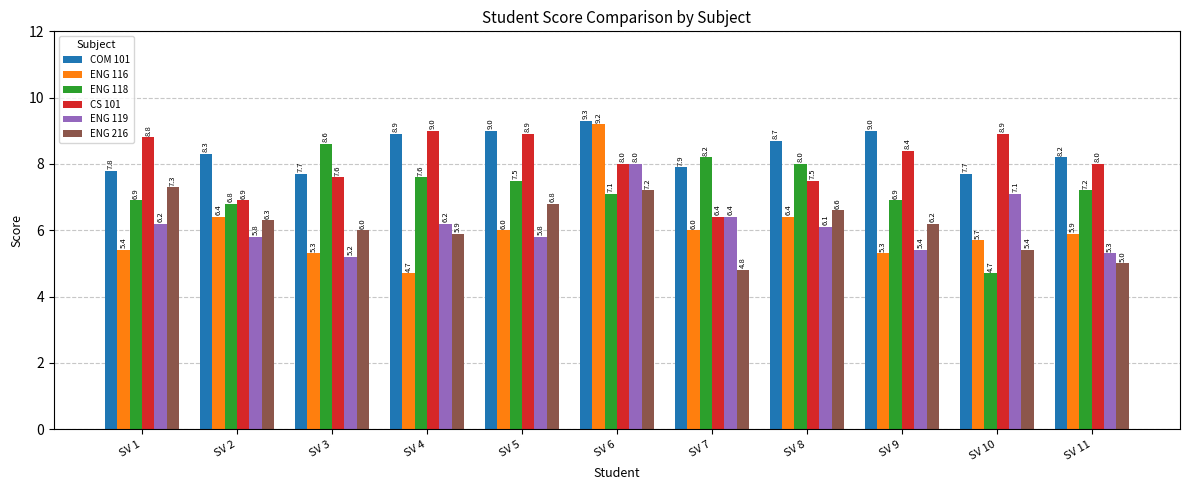

Reading left to right, list all the values displayed in this chart.

COM 101: SV 1=7.8	SV 2=8.3	SV 3=7.7	SV 4=8.9	SV 5=9.0	SV 6=9.3	SV 7=7.9	SV 8=8.7	SV 9=9.0	SV 10=7.7	SV 11=8.2
ENG 116: SV 1=5.4	SV 2=6.4	SV 3=5.3	SV 4=4.7	SV 5=6.0	SV 6=9.2	SV 7=6.0	SV 8=6.4	SV 9=5.3	SV 10=5.7	SV 11=5.9
ENG 118: SV 1=6.9	SV 2=6.8	SV 3=8.6	SV 4=7.6	SV 5=7.5	SV 6=7.1	SV 7=8.2	SV 8=8.0	SV 9=6.9	SV 10=4.7	SV 11=7.2
CS 101: SV 1=8.8	SV 2=6.9	SV 3=7.6	SV 4=9.0	SV 5=8.9	SV 6=8.0	SV 7=6.4	SV 8=7.5	SV 9=8.4	SV 10=8.9	SV 11=8.0
ENG 119: SV 1=6.2	SV 2=5.8	SV 3=5.2	SV 4=6.2	SV 5=5.8	SV 6=8.0	SV 7=6.4	SV 8=6.1	SV 9=5.4	SV 10=7.1	SV 11=5.3
ENG 216: SV 1=7.3	SV 2=6.3	SV 3=6.0	SV 4=5.9	SV 5=6.8	SV 6=7.2	SV 7=4.8	SV 8=6.6	SV 9=6.2	SV 10=5.4	SV 11=5.0